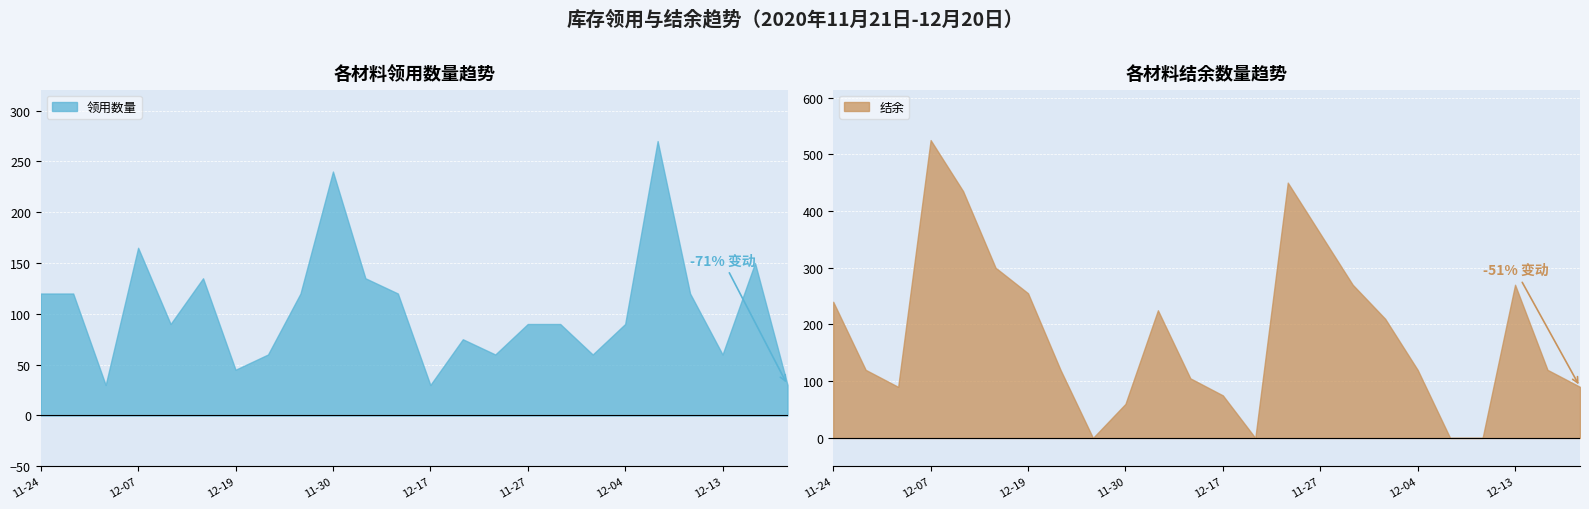

In 结余, how many points are lower than both neighbors (excluding endpoints)?

3